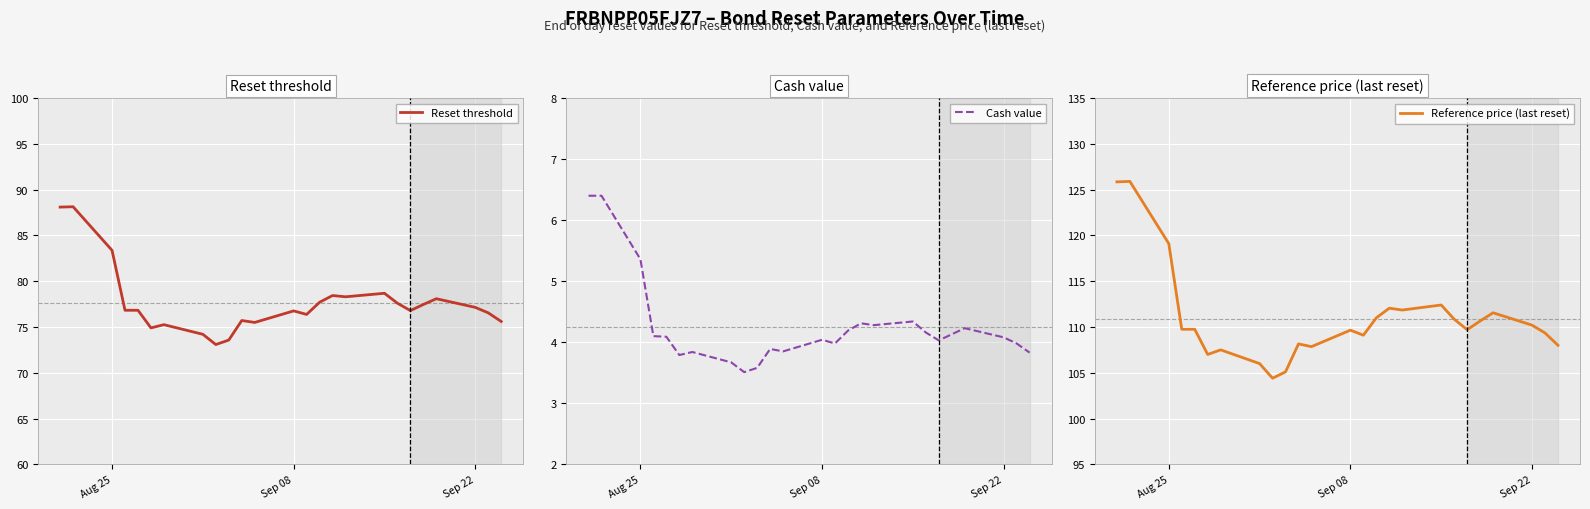

Reading right to left, what are all the values shown in this chart?

Reset threshold: 75.6	76.5	77.1	78.1	77.5	76.8	77.6	78.7	78.3	78.4	77.7	76.4	76.8	75.5	75.7	73.6	73.1	74.2	75.2	74.9	76.8	76.8	83.4	88.1	88.1
Cash value: 3.8	4.0	4.1	4.2	4.1	4.0	4.2	4.3	4.3	4.3	4.2	4.0	4.0	3.9	3.9	3.6	3.5	3.7	3.8	3.8	4.1	4.1	5.4	6.4	6.4
Reference price (last reset): 108.0	109.3	110.2	111.5	110.7	109.7	110.8	112.4	111.8	112.0	111.0	109.1	109.7	107.8	108.2	105.1	104.4	106.0	107.5	107.0	109.8	109.8	119.1	125.9	125.8